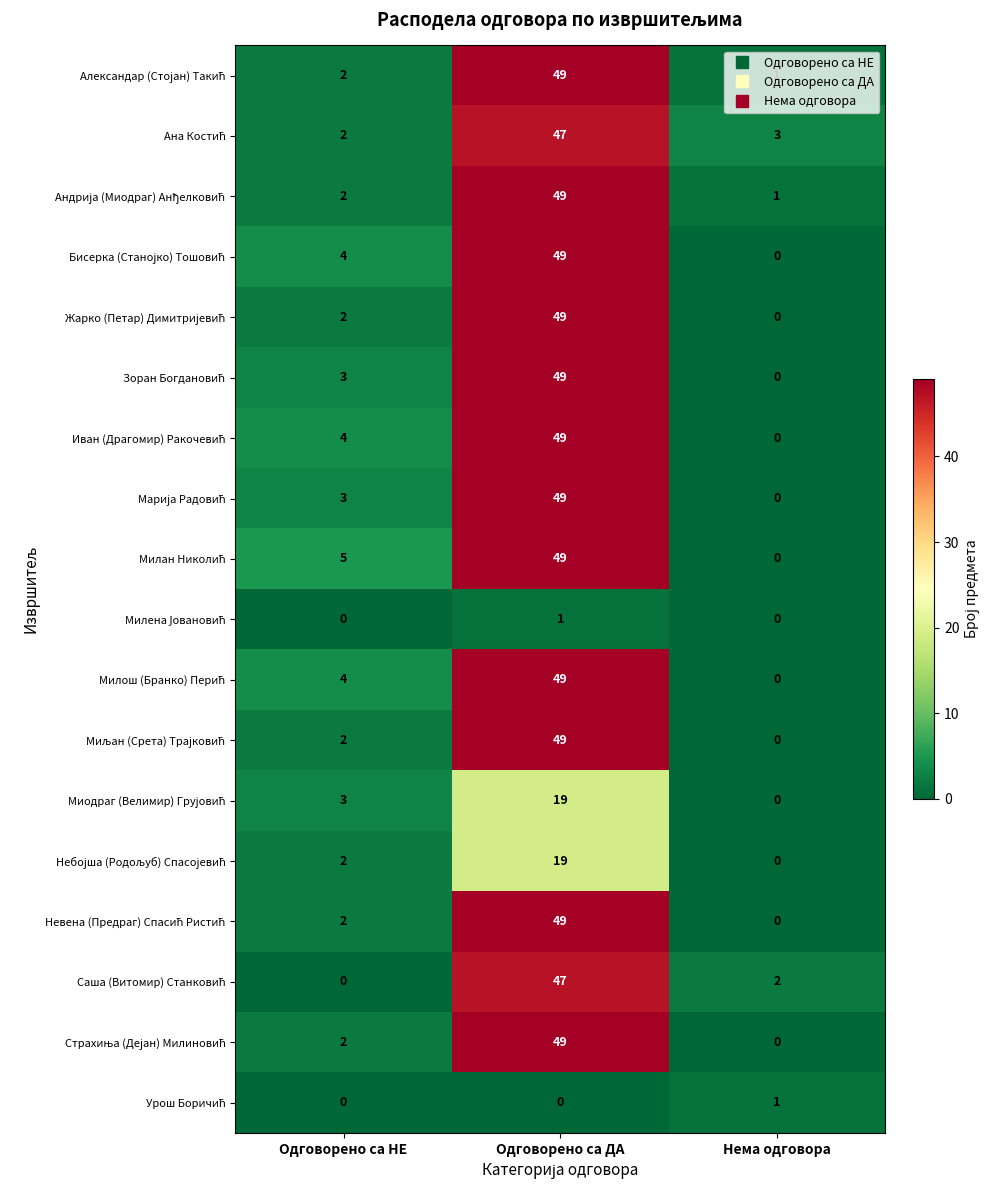

At which category is the sum across all series the highest?

Одговорено са ДА